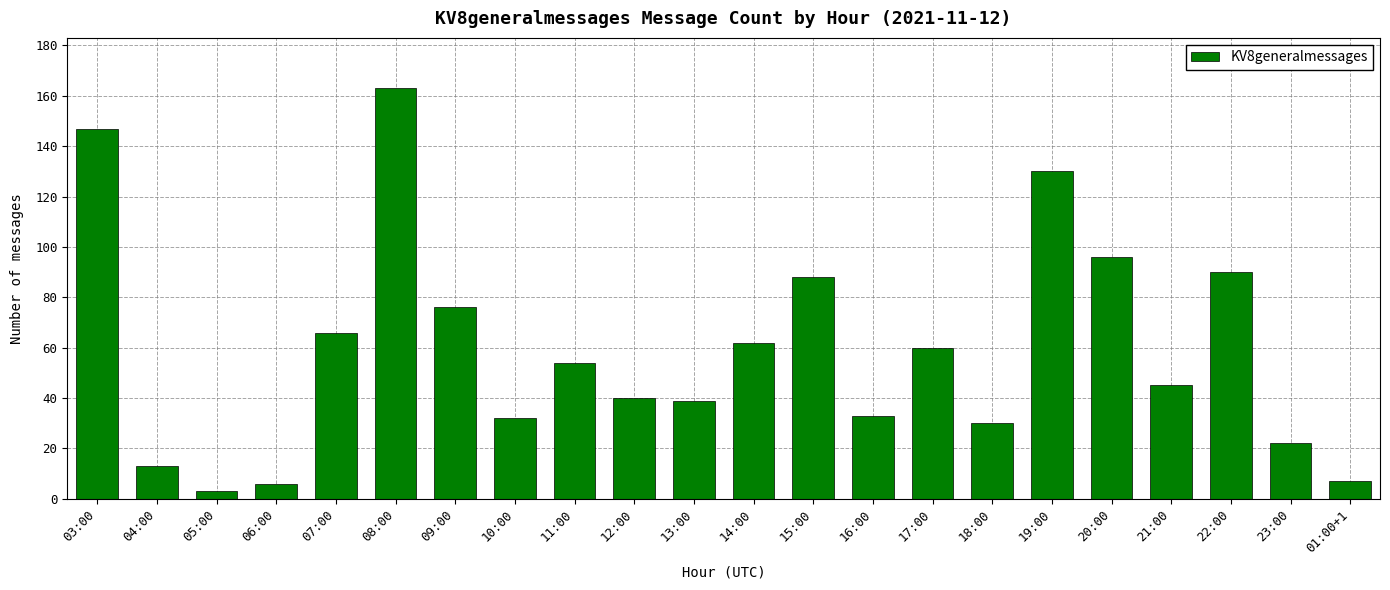

What is the difference between the maximum and minimum values?

160